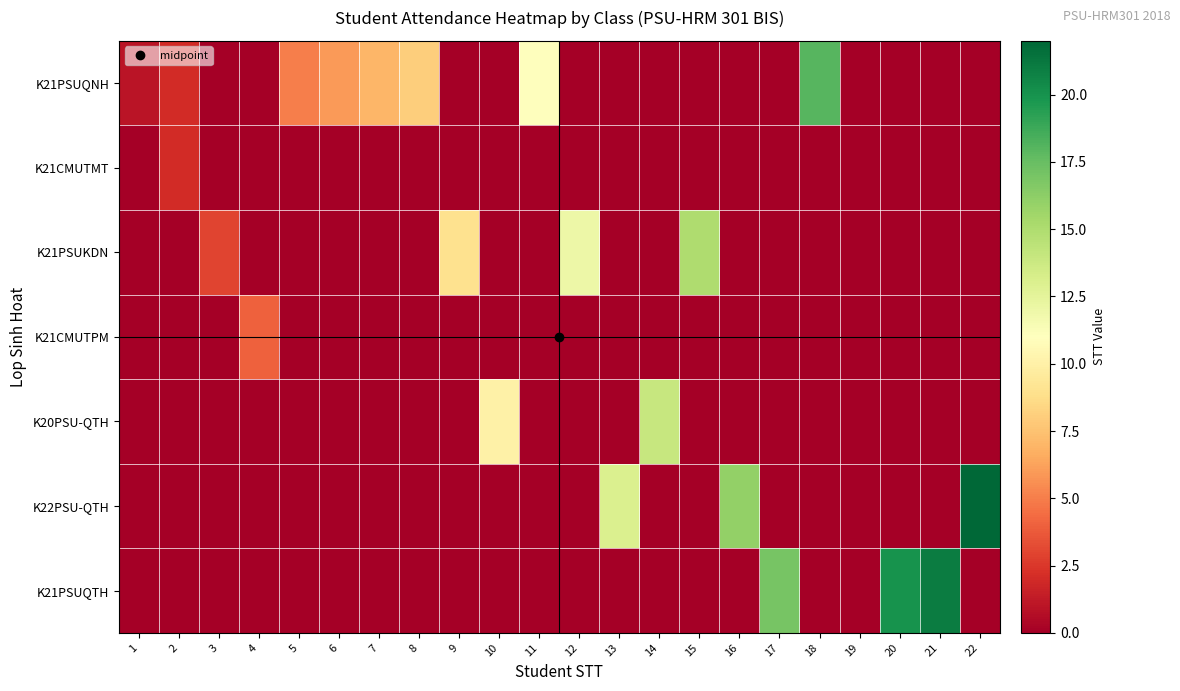

What is the greatest value displayed?

22